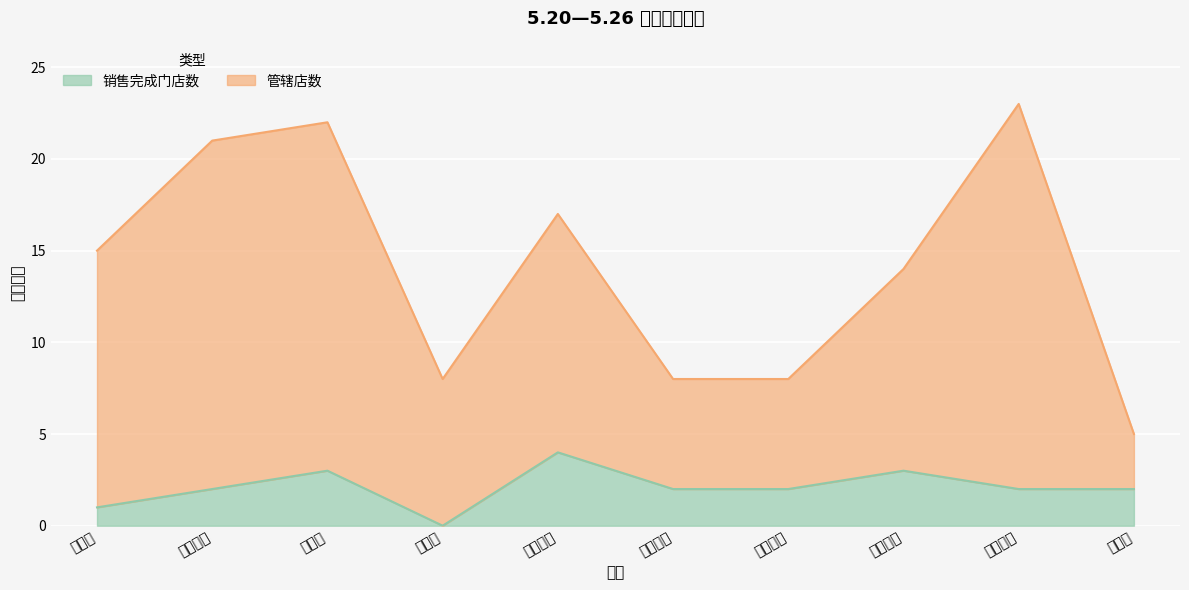

What value does the 销售完成门店数 series have at 西门一片?

2